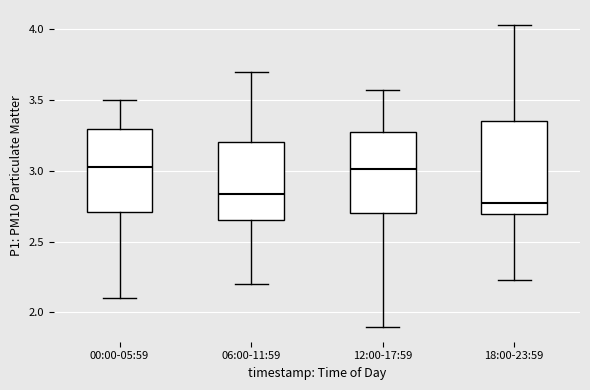

Where does the upper whisker of the box for 00:00-05:59 end on the y-axis? The values are not printed on the chart, so give them approximately, as read against the axis.

3.50